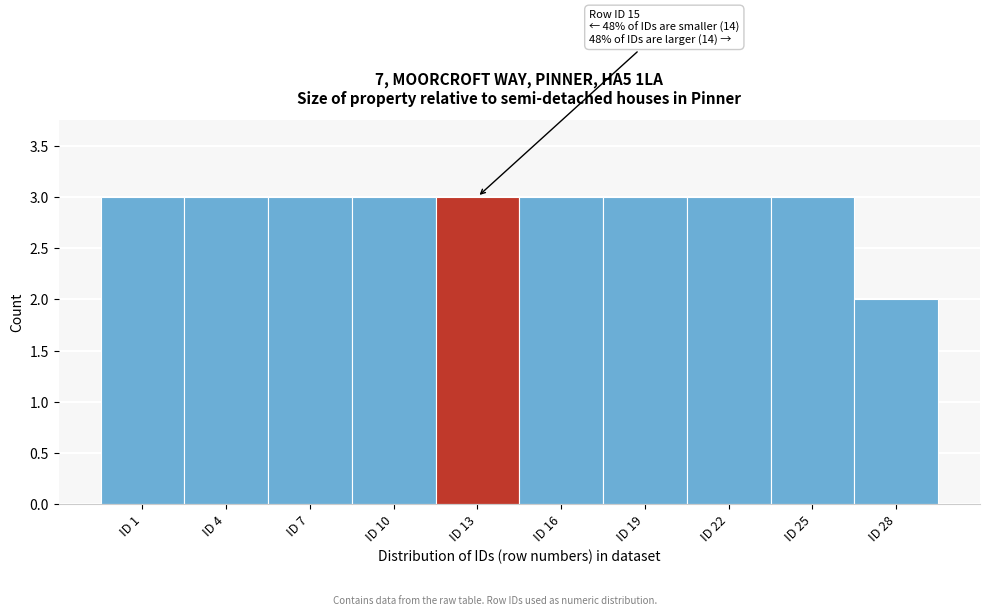

Reading right to left, extract all data points from this chart.

2	3	3	3	3	3	3	3	3	3